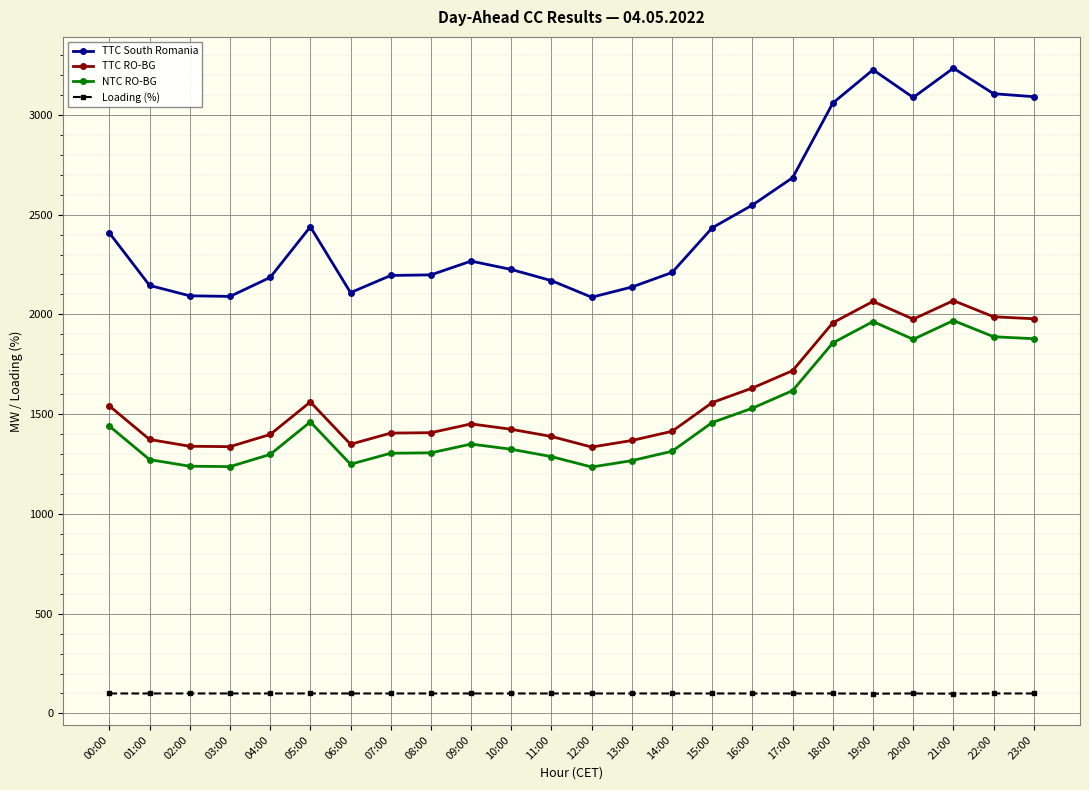

Which series changed the most between 11:00 and 18:00?

TTC South Romania